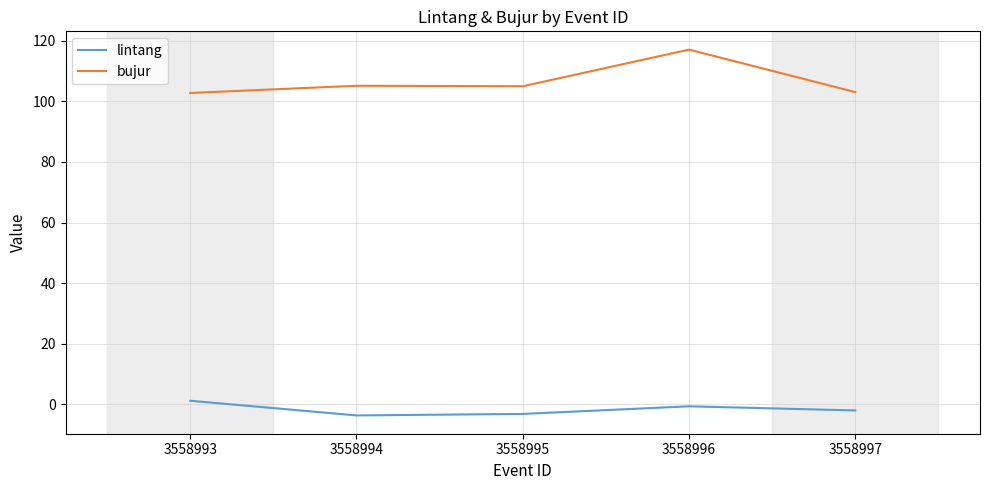

True or false: bujur and lintang intersect in this chart.

False